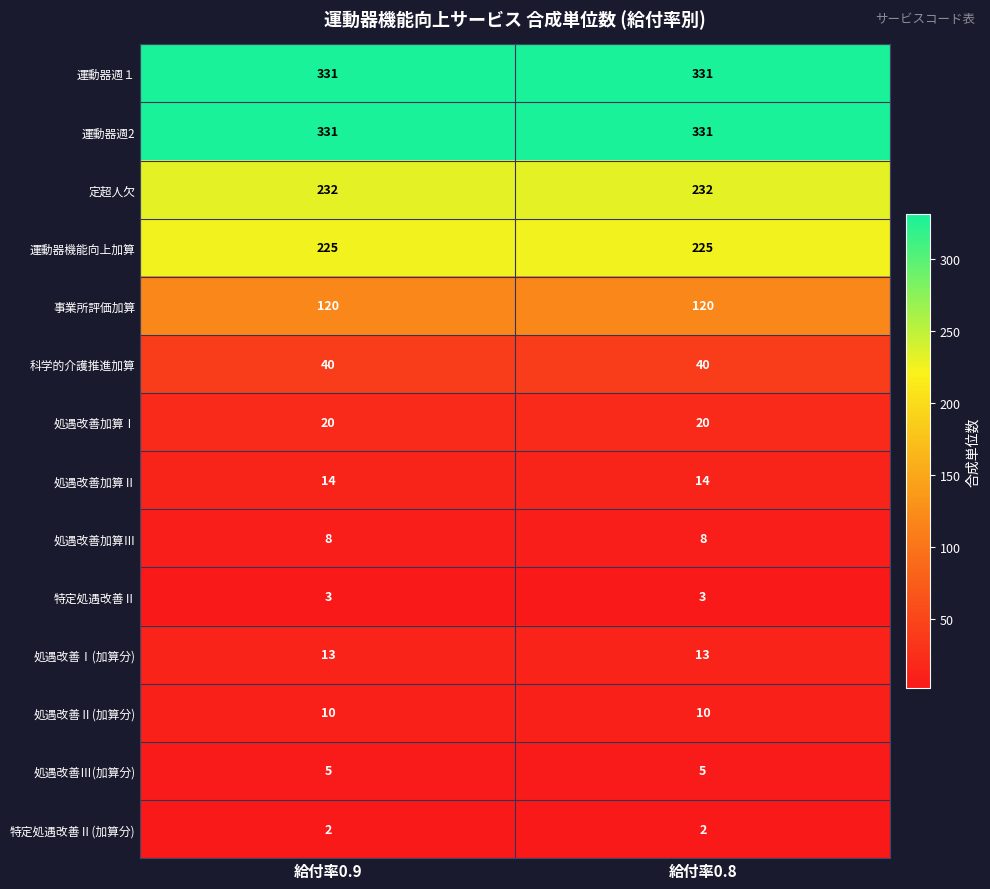

What is the approximate value of 運動器週１ at 給付率0.8?

331